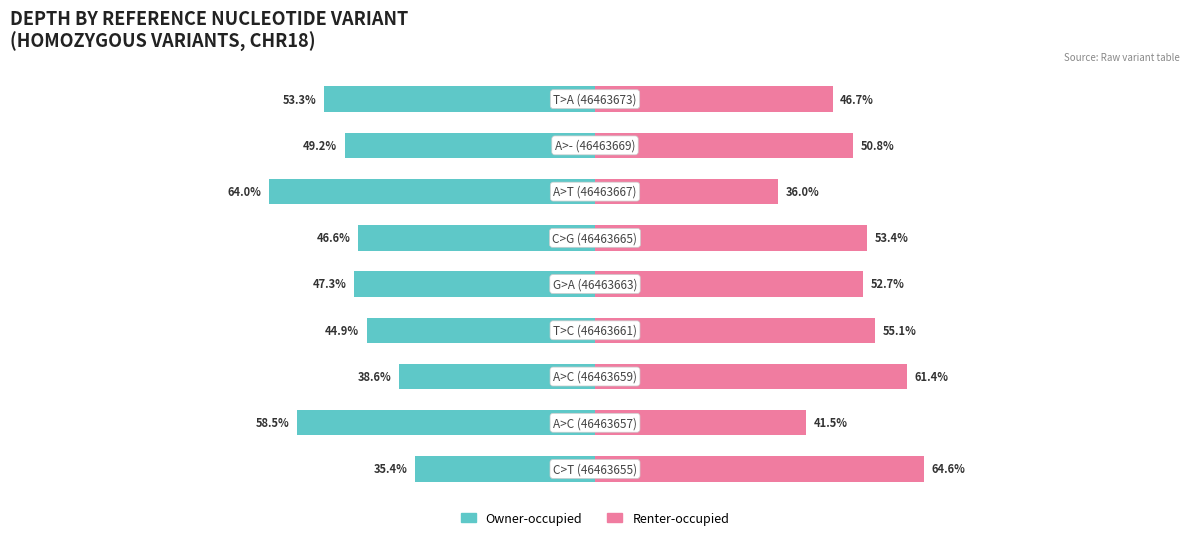

Which series has the largest range (max minus min)?

Owner-occupied